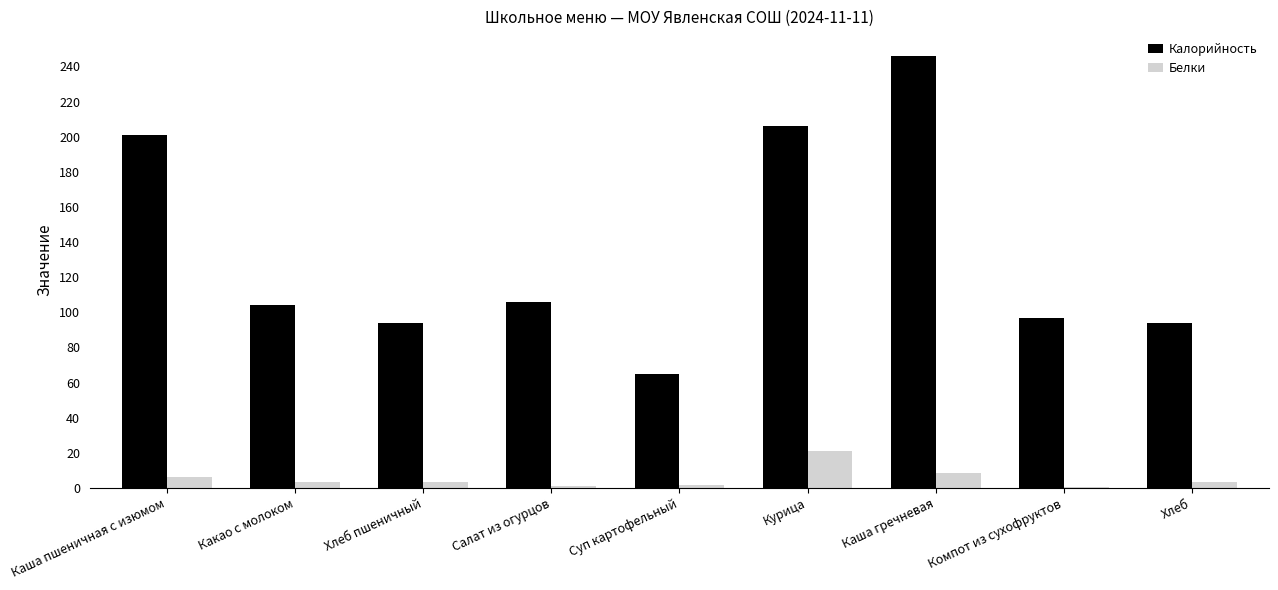

Which series has the largest total across all categories?

Калорийность